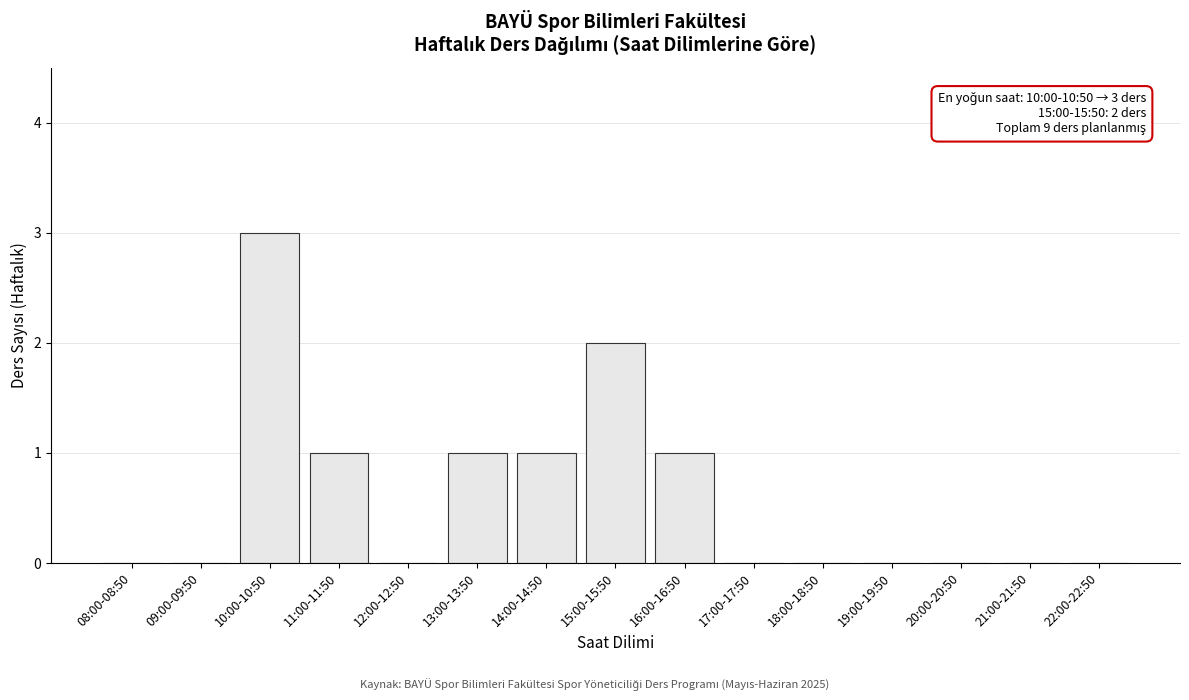

Reading right to left, what are all the values shown in this chart?

22:00-22:50=0	21:00-21:50=0	20:00-20:50=0	19:00-19:50=0	18:00-18:50=0	17:00-17:50=0	16:00-16:50=1	15:00-15:50=2	14:00-14:50=1	13:00-13:50=1	12:00-12:50=0	11:00-11:50=1	10:00-10:50=3	09:00-09:50=0	08:00-08:50=0